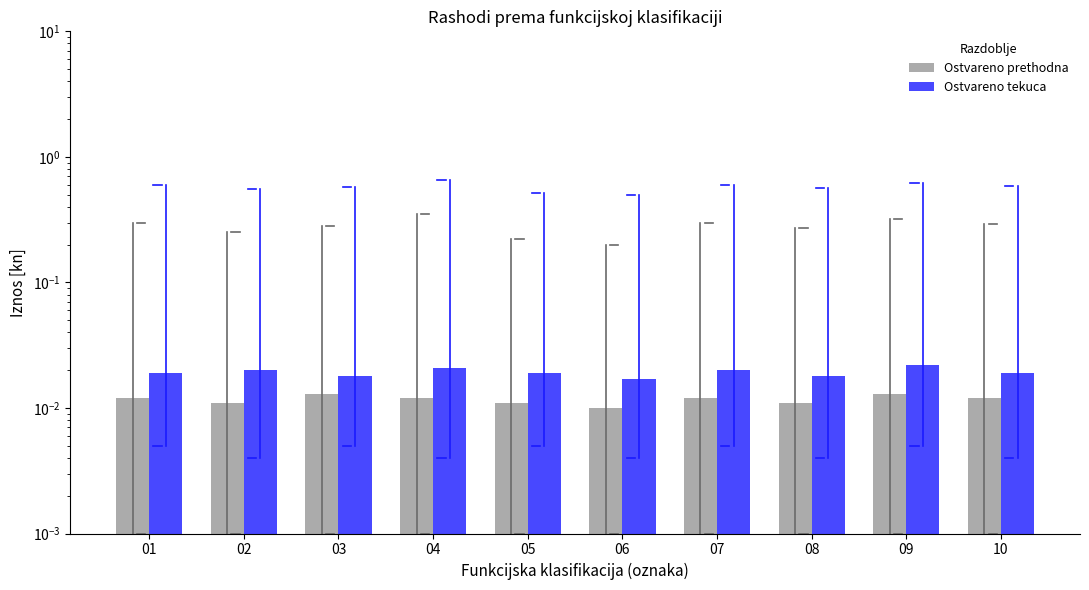

List the labels in order of Ostvareno prethodna value, largest first.

03, 09, 01, 04, 07, 10, 02, 05, 08, 06